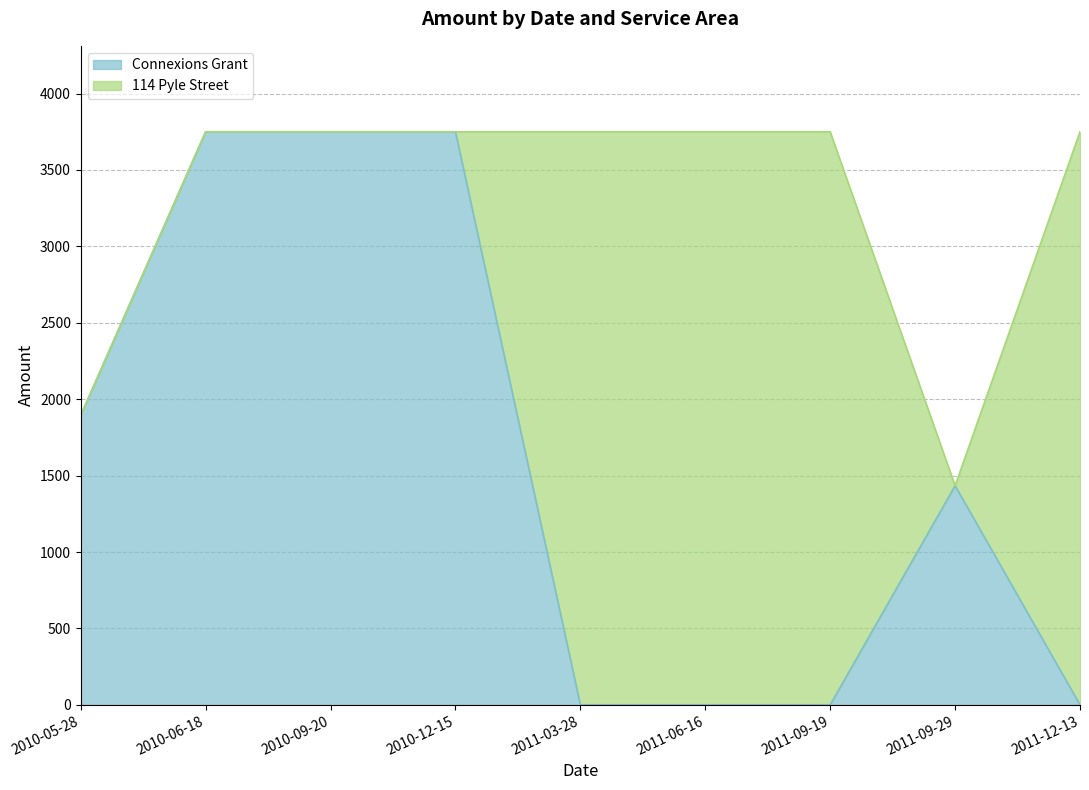

How many categories are shown in the chart?

9